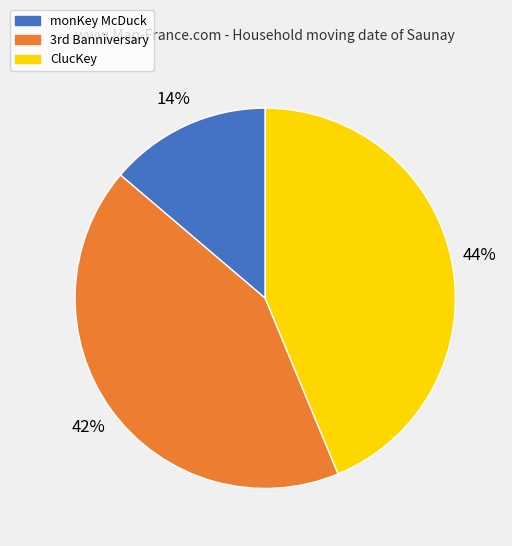

How many slices are in this pie chart?

3